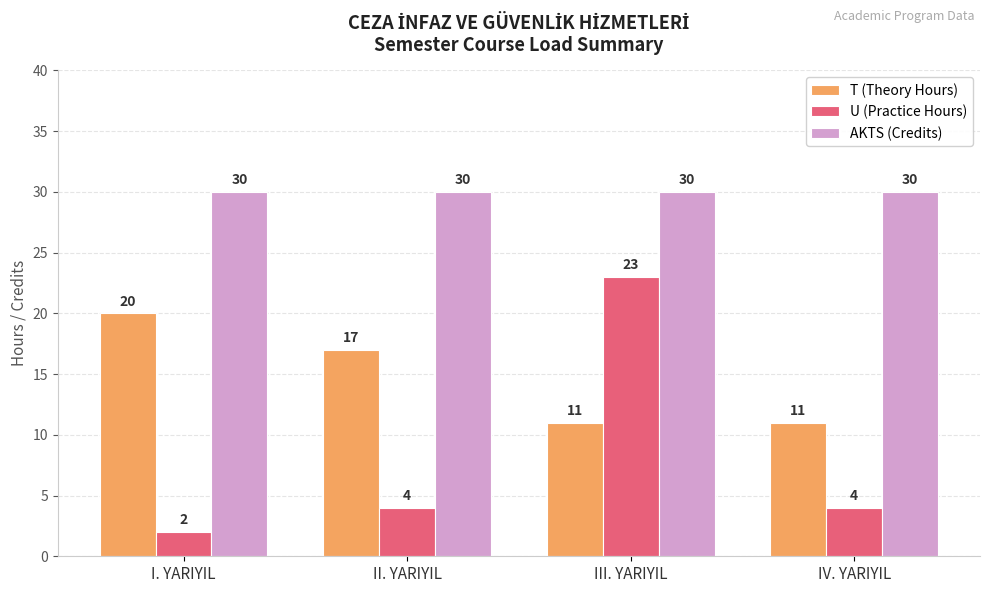

What is the maximum value for T (Theory Hours)?

20